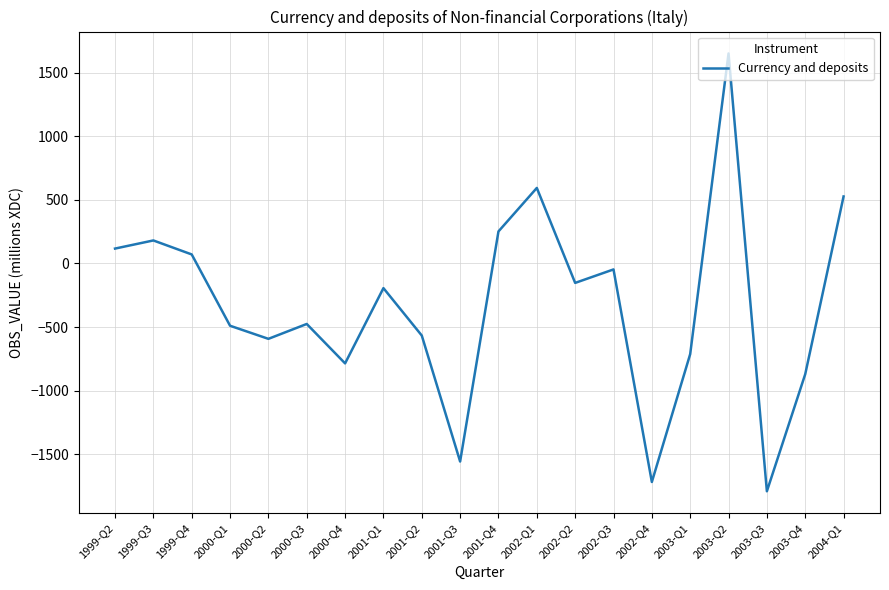

What is the difference between the maximum and minimum values?

3444